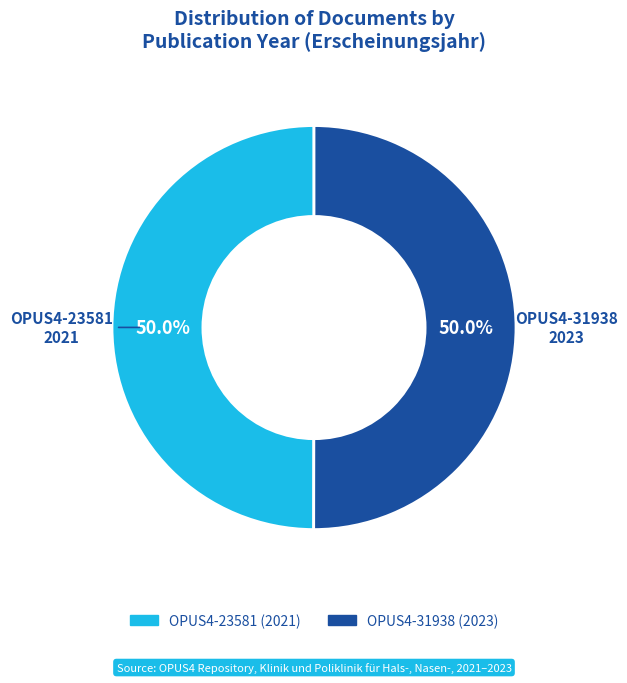

To the nearest percent, what portion does OPUS4-23581 represent?

50%